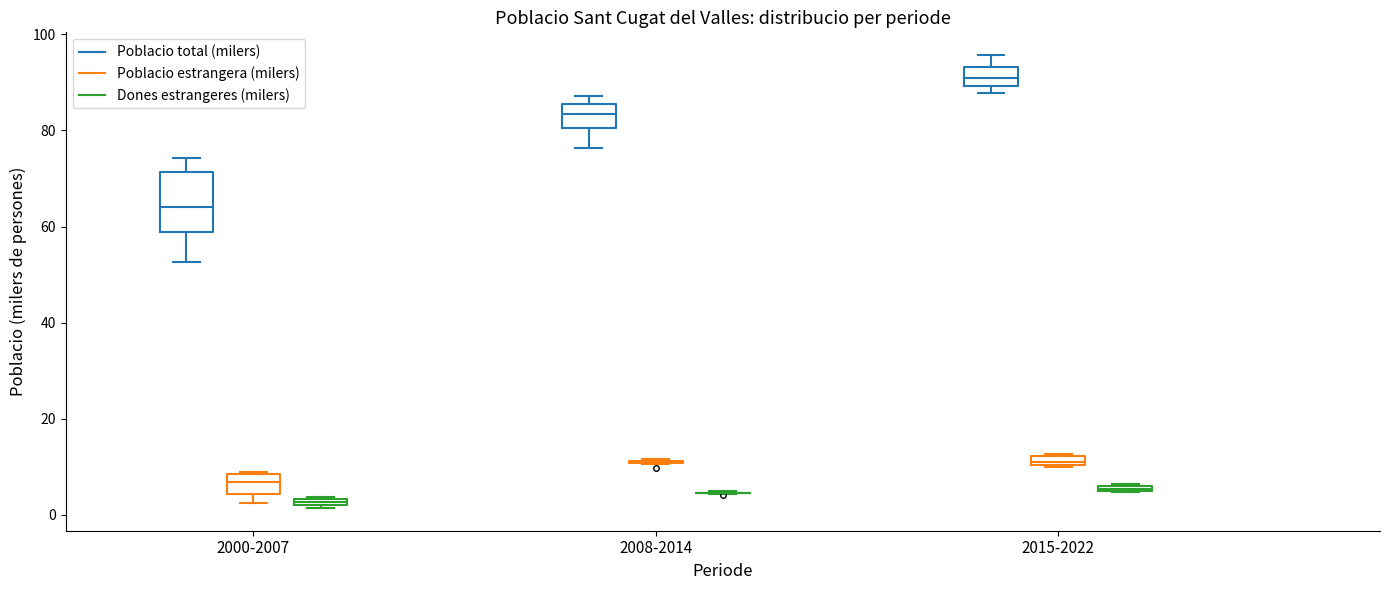

Where is the lower edge of the box for 2000-2007 (Dones estrangeres (milers)) on the y-axis? The values are not printed on the chart, so give them approximately, as read against the axis.

2